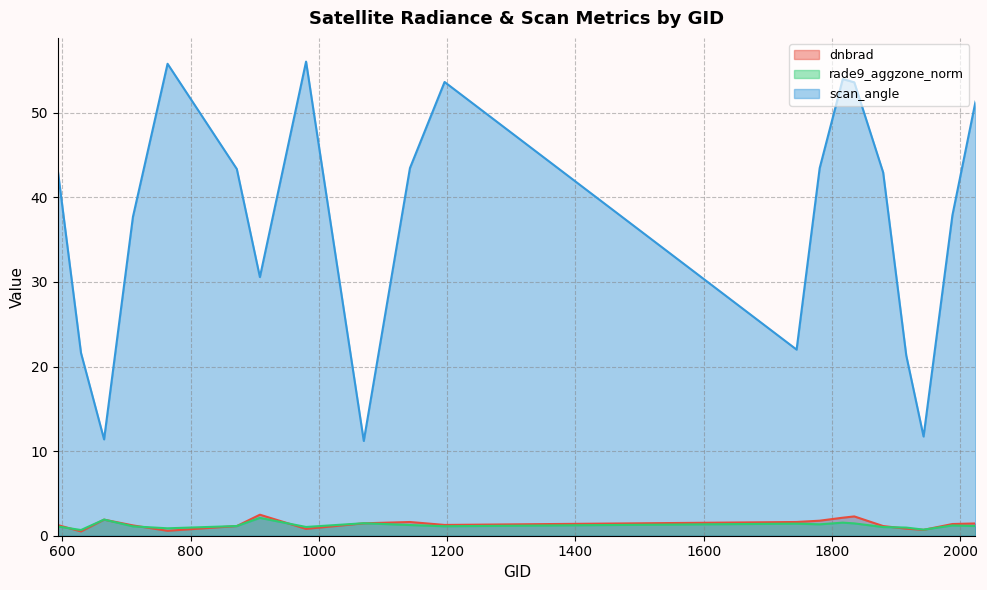

Reading left to right, extract all data points from this chart.

dnbrad: 593=1.3	629=0.5	665=1.9	710=1.2	764=0.6	872=1.1	908=2.5	980=0.8	1070=1.5	1142=1.6	1196=1.3	1745=1.6	1781=1.8	1817=2.1	1835=2.3	1880=1.1	1916=0.8	1943=0.7	1988=1.4	2024=1.4
rade9_aggzone_norm: 593=1.1	629=0.7	665=1.9	710=1.1	764=0.9	872=1.1	908=2.1	980=1.0	1070=1.5	1142=1.3	1196=1.1	1745=1.4	1781=1.3	1817=1.5	1835=1.5	1880=1.0	1916=1.0	1943=0.7	1988=1.2	2024=1.1
scan_angle: 593=43.1	629=21.6	665=11.4	710=37.7	764=55.8	872=43.4	908=30.6	980=56.1	1070=11.2	1142=43.5	1196=53.6	1745=22.0	1781=43.5	1817=54.0	1835=53.6	1880=42.9	1916=21.3	1943=11.7	1988=37.9	2024=51.3